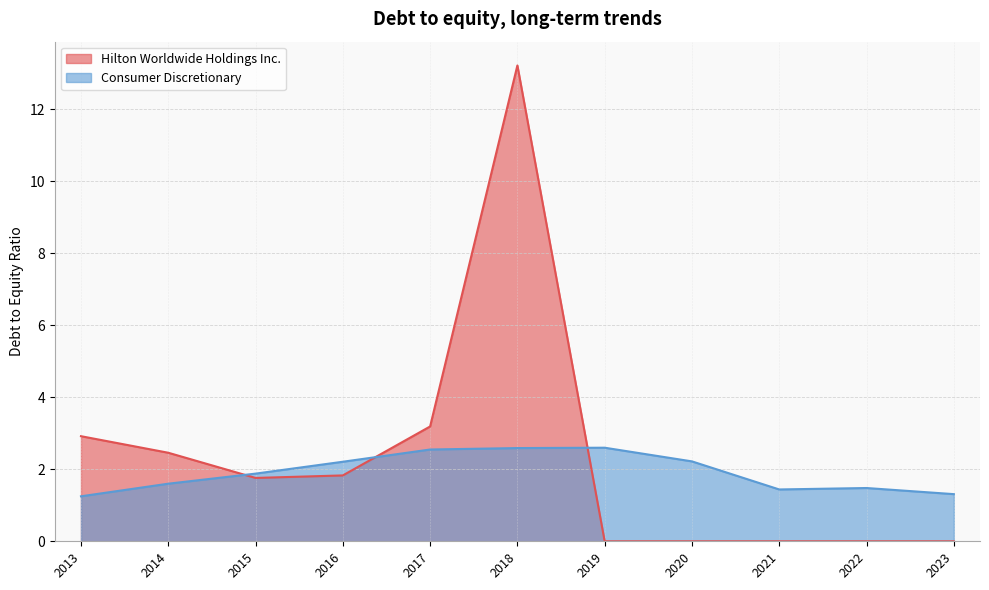

Where does the Hilton Worldwide Holdings Inc. series first go above 1?

2013